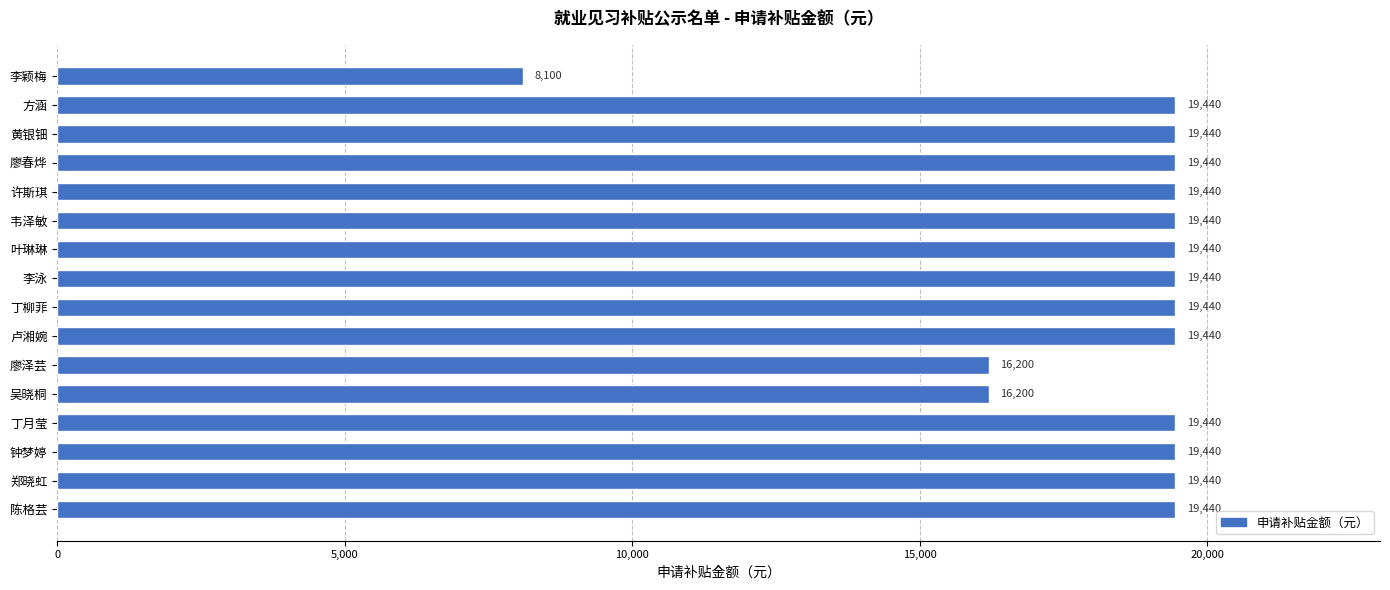

Approximately how many times larger is the value at 李颖梅 compared to 方涵?

0.4